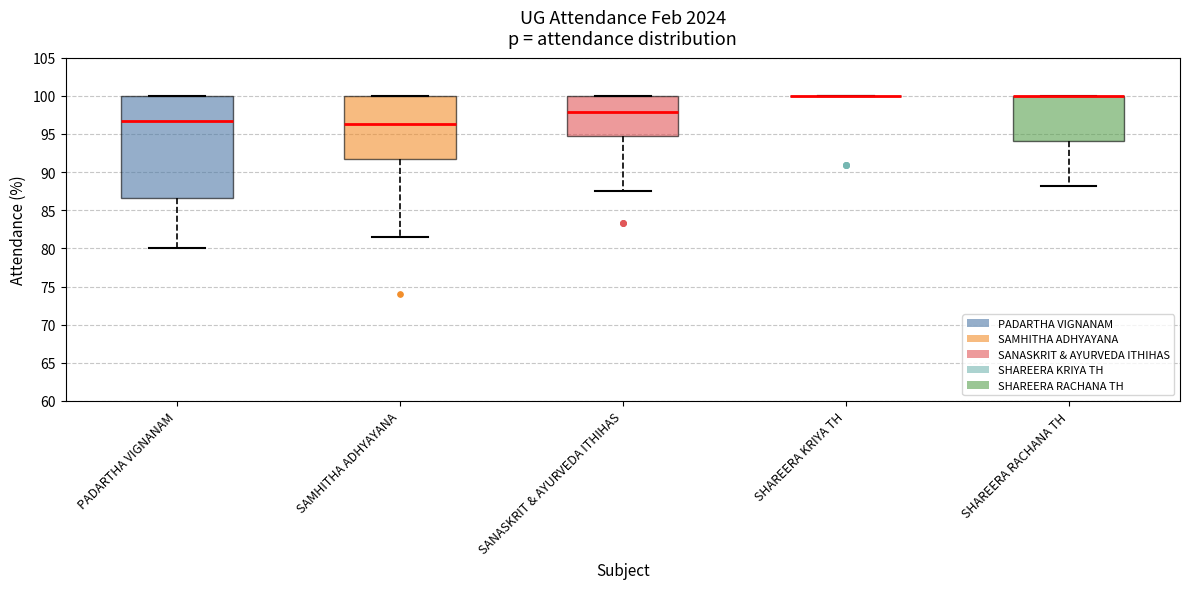

Reading left to right, transcribe this box plot: for each box, give where its median line is, the range the box spans, and where its two whiskers end, as read against the y-axis. The values are not printed on the chart, so give them approximately, as read against the axis.

PADARTHA VIGNANAM: median 96.5, box 86.5 to 100.0, whiskers 80.0 to 100.0
SAMHITHA ADHYAYANA: median 96.5, box 91.5 to 100.0, whiskers 81.5 to 100.0
SANASKRIT & AYURVEDA ITHIHAS: median 98.0, box 95.0 to 100.0, whiskers 87.5 to 100.0
SHAREERA KRIYA TH: box collapsed to a line at 100.0, whiskers 100.0 to 100.0
SHAREERA RACHANA TH: median 100.0 (drawn on the box's upper edge), box 94.0 to 100.0, whiskers 88.0 to 100.0